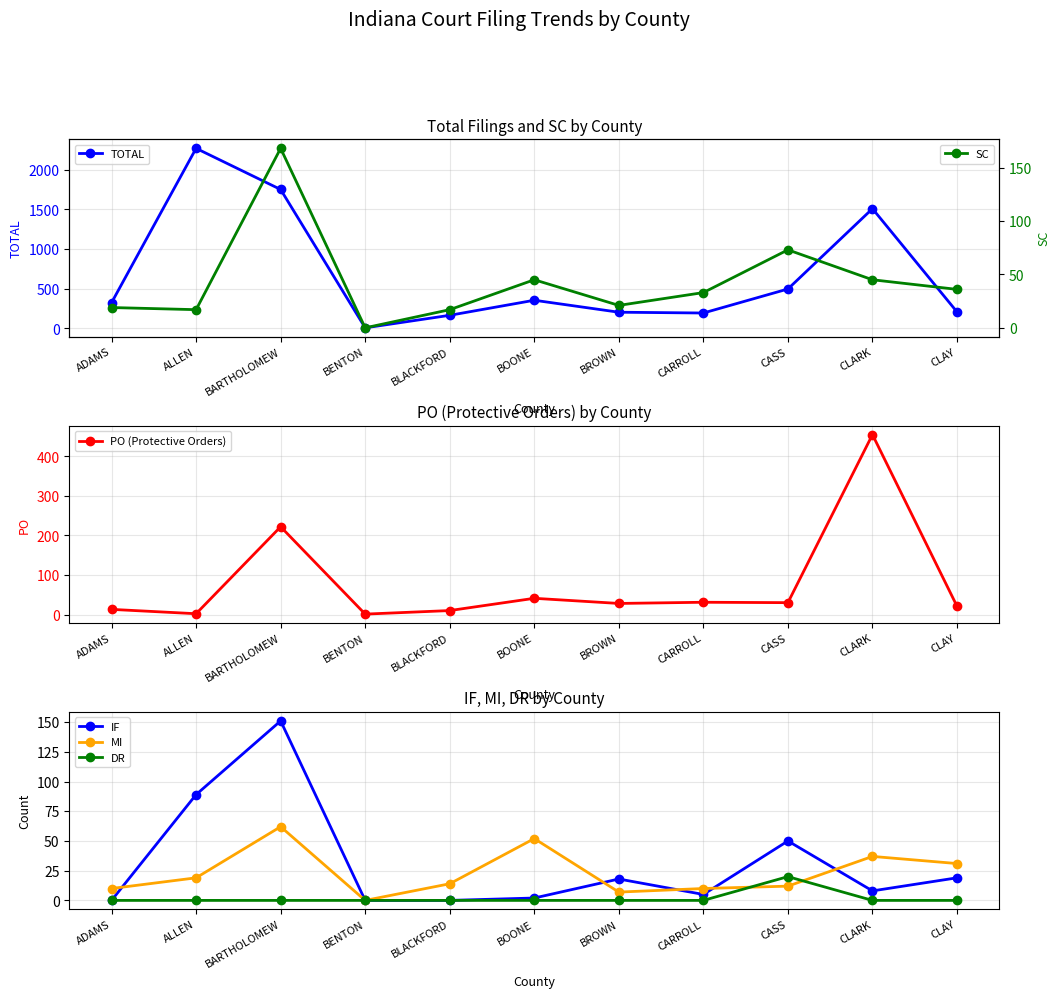

What is the maximum value shown in the chart?

2271